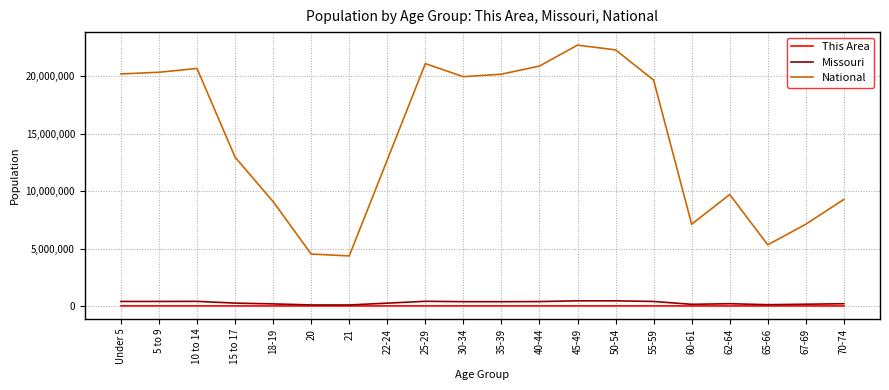

At how many categories does at least one series exceed 6844129?

17